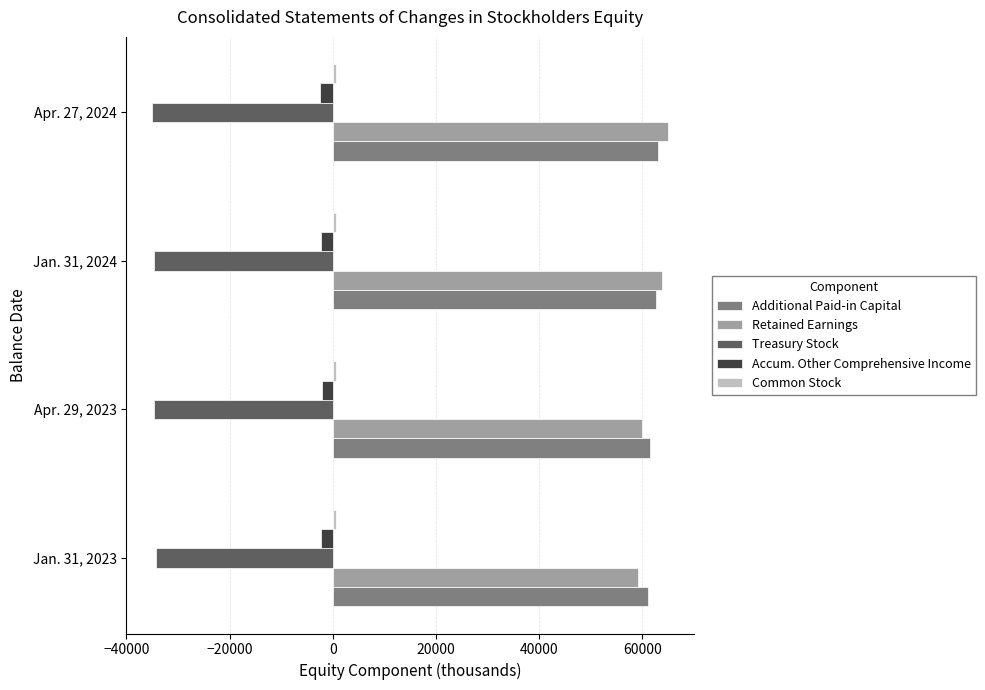

The value of Retained Earnings at Jan. 31, 2024 is 63869. True or false?

True